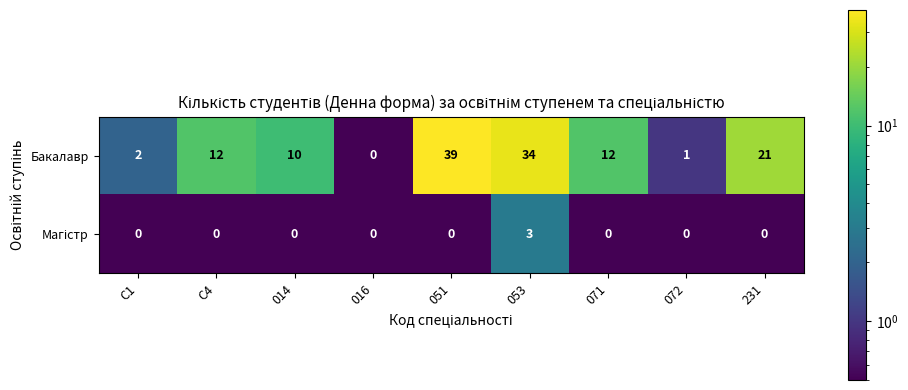

What is the sum of all Бакалавр values?

131